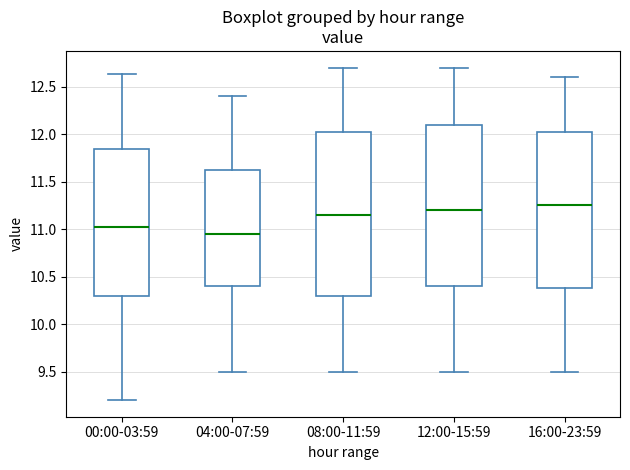

Reading left to right, transcribe this box plot: for each box, give where its median line is, the range the box spans, and where its two whiskers end, as read against the y-axis. The values are not printed on the chart, so give them approximately, as read against the axis.

00:00-03:59: median 11.00, box 10.30 to 11.85, whiskers 9.20 to 12.65
04:00-07:59: median 10.95, box 10.40 to 11.65, whiskers 9.50 to 12.40
08:00-11:59: median 11.15, box 10.30 to 12.05, whiskers 9.50 to 12.70
12:00-15:59: median 11.20, box 10.40 to 12.10, whiskers 9.50 to 12.70
16:00-23:59: median 11.25, box 10.40 to 12.05, whiskers 9.50 to 12.60